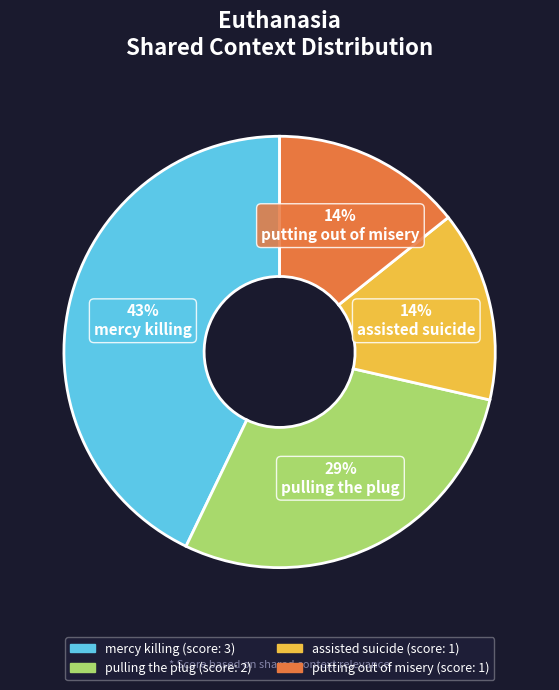

Count the number of slices in the pie.

4